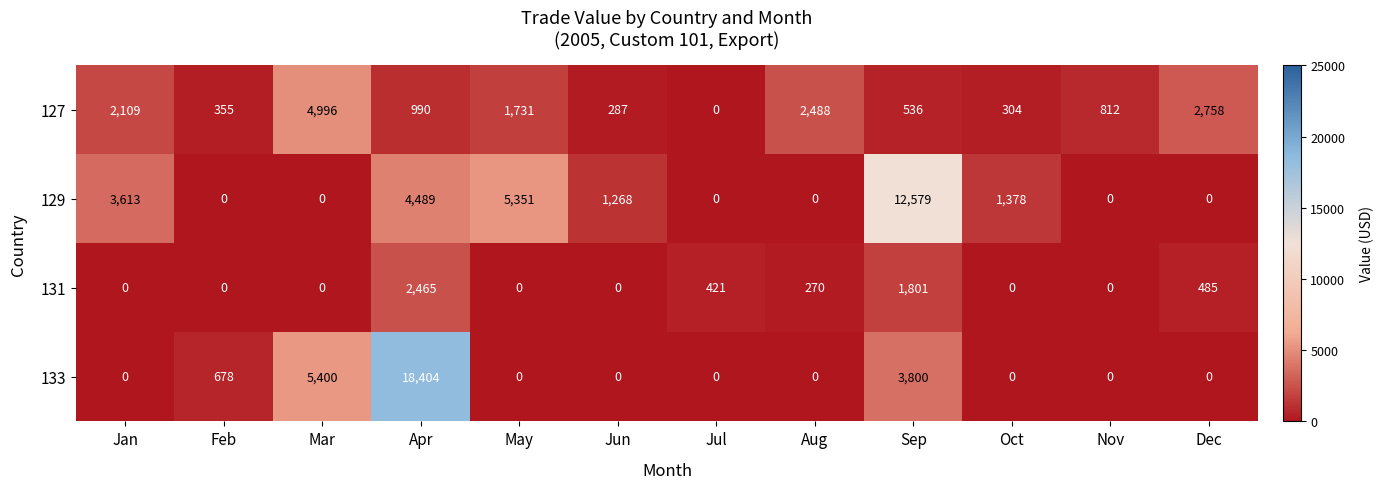

Count the number of data series in this chart.

4